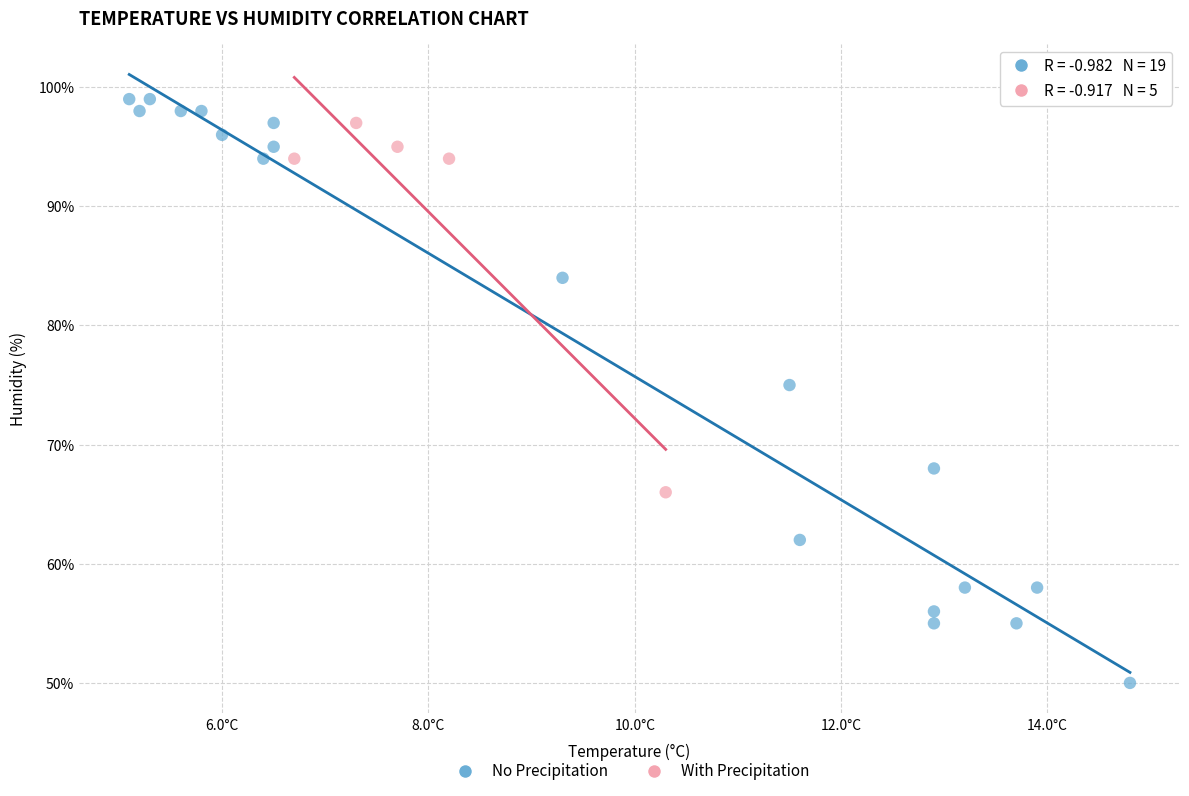

Which series contains the lowest Y value?

No Precipitation